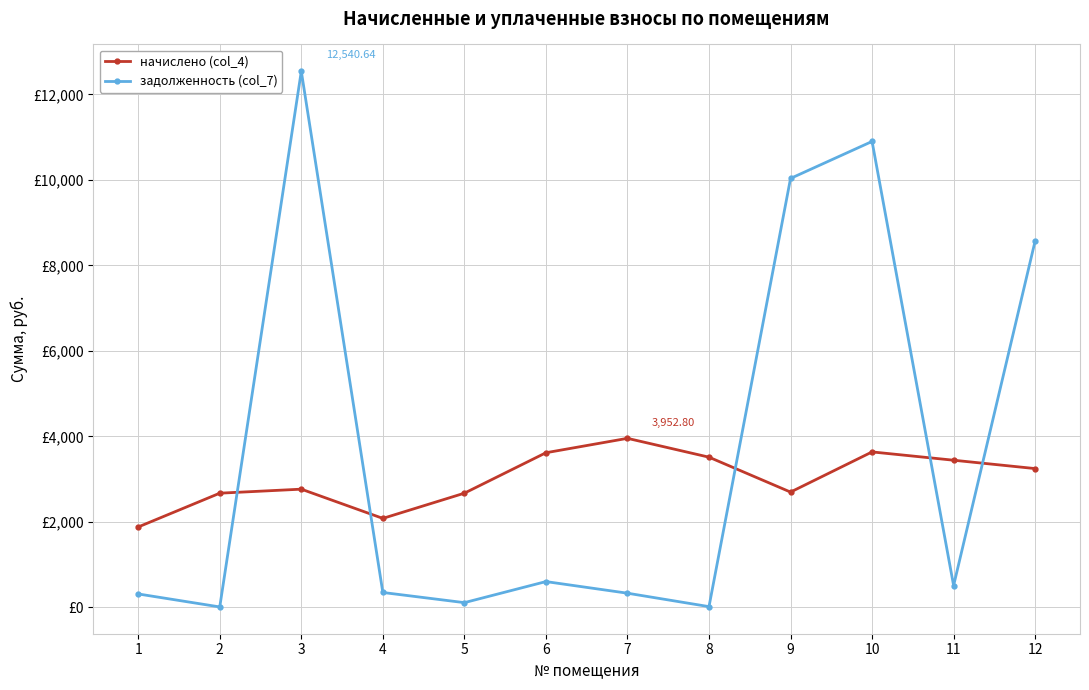

True or false: задолженность (col_7) has more than 2 interior local peaks.

True